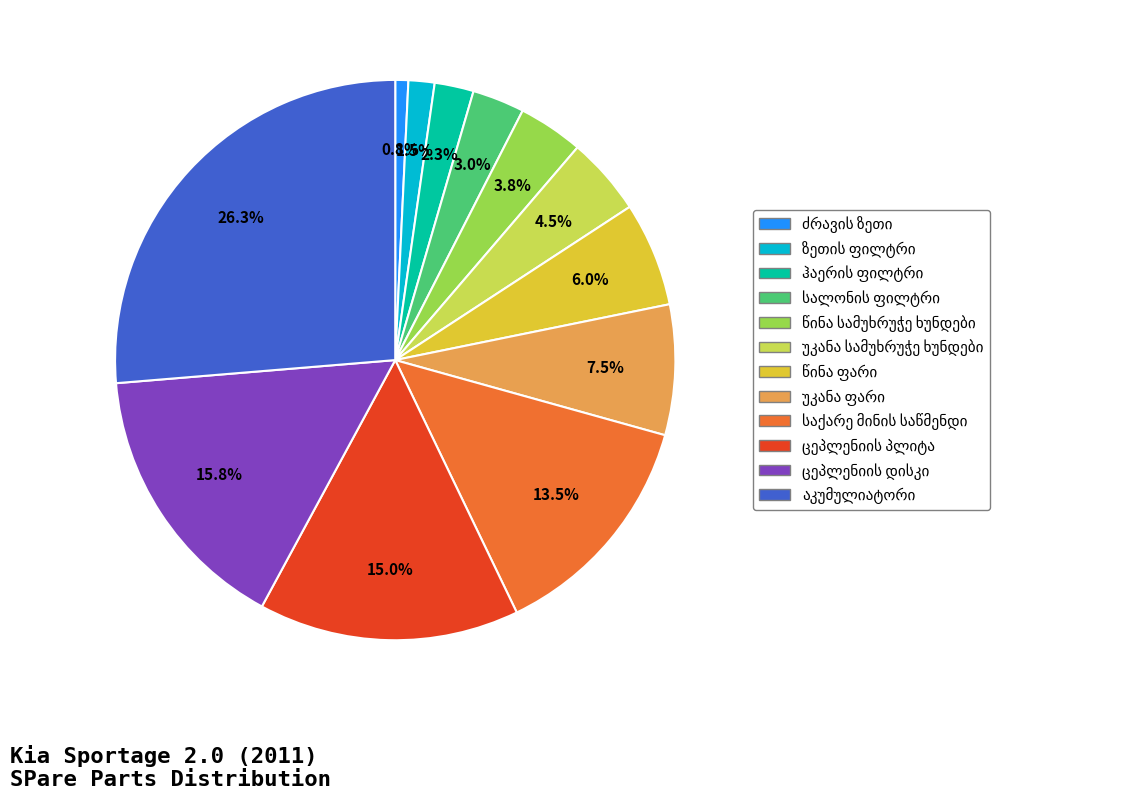

Is there a majority slice in this chart?

No